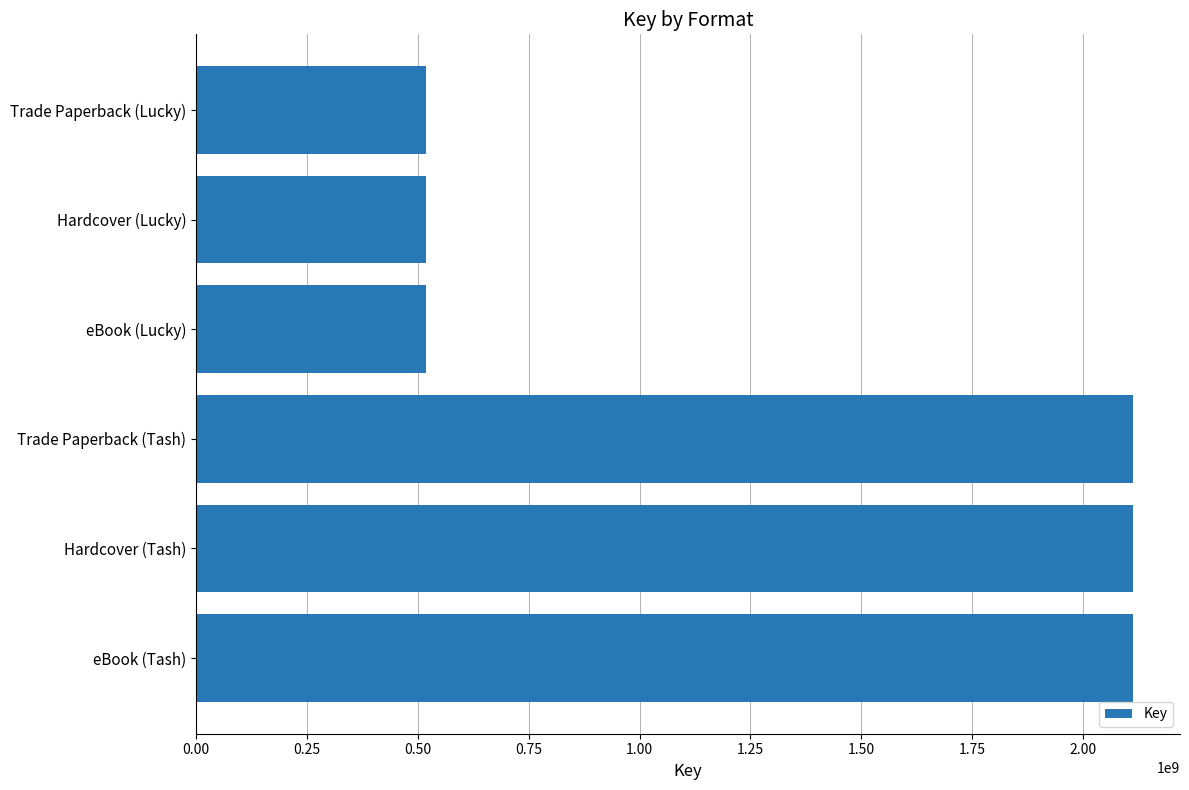

Reading bottom to top, transcribe all the data shown in this chart.

2112922915	2112922915	2112922915	519301068	519301068	519301068